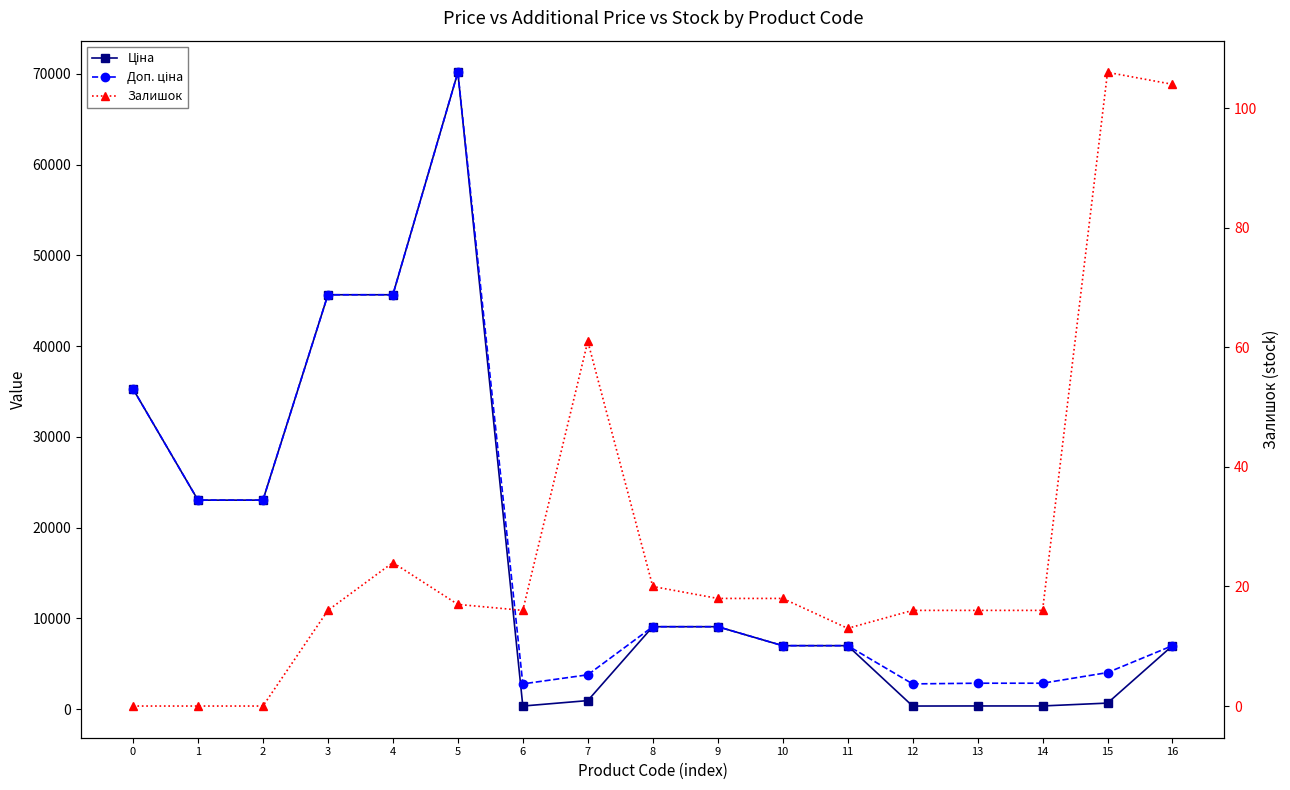

Reading left to right, what are all the values shown in this chart?

Ціна: 0=35295.1	1=23040.4	2=23040.4	3=45672.6	4=45672.6	5=70181.6	6=348.6	7=947.6	8=9092.0	9=9092.0	10=7002.7	11=7002.7	12=348.6	13=358.0	14=358.0	15=672.7	16=7002.7
Доп. ціна: 0=35295.1	1=23040.4	2=23040.4	3=45672.6	4=45672.6	5=70181.6	6=2789.2	7=3790.3	8=9092.0	9=9092.0	10=7002.7	11=7002.7	12=2789.2	13=2863.8	14=2863.8	15=4036.0	16=7002.7
Залишок: 0=0.0	1=0.0	2=0.0	3=16.0	4=24.0	5=17.0	6=16.0	7=61.0	8=20.0	9=18.0	10=18.0	11=13.0	12=16.0	13=16.0	14=16.0	15=106.0	16=104.0